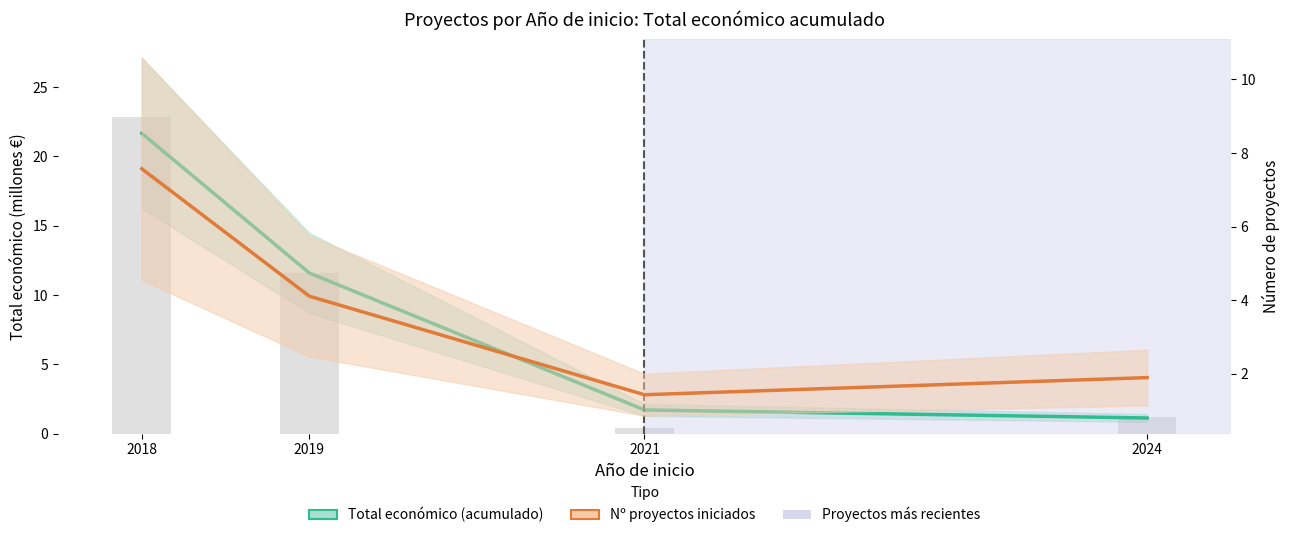

List the series in order of their peak value, lowest first.

Nº proyectos, Total económico